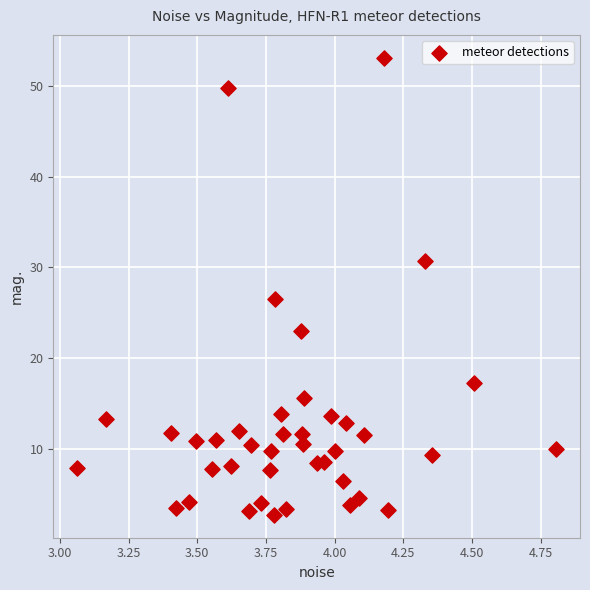

What is the range of X values (max minus min)?

1.7